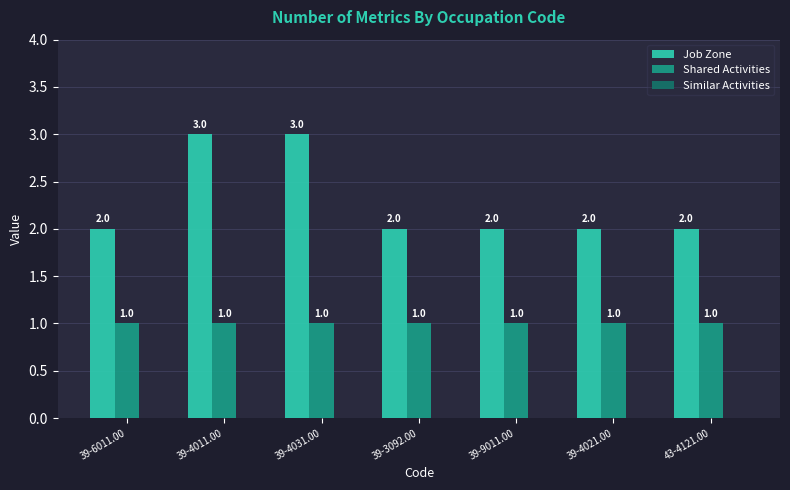

What is the lowest value of the Shared Activities series?

1